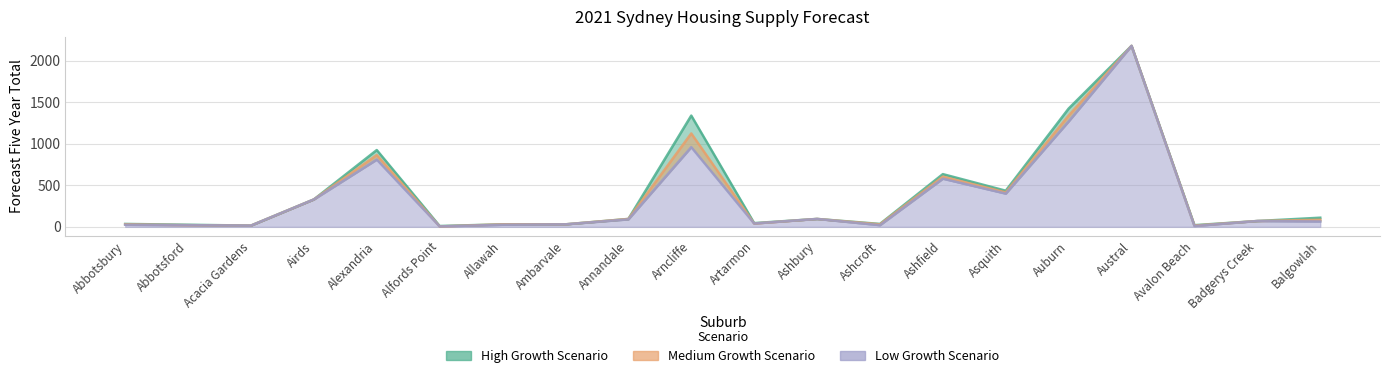

Where is High Growth Scenario nearest to the value 1095?

Alexandria